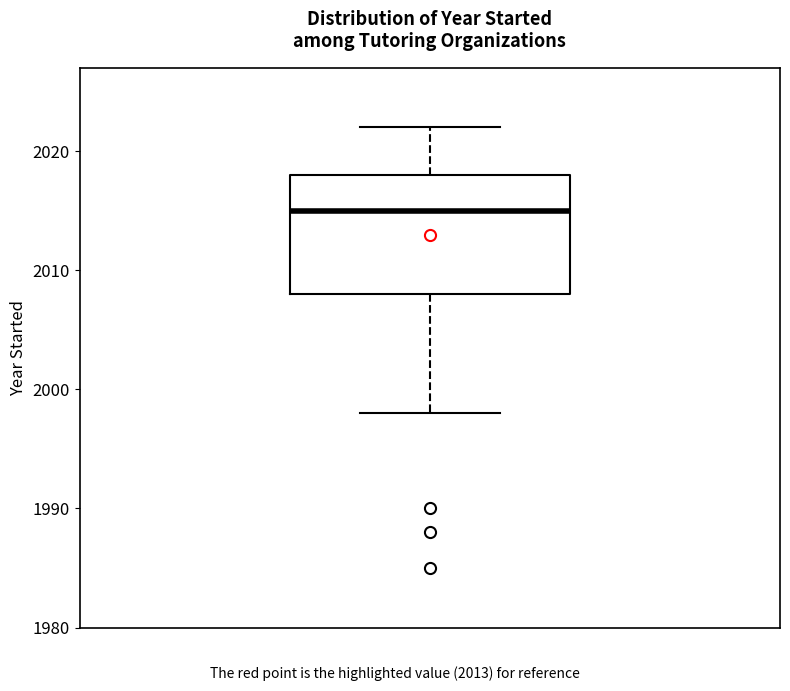

Transcribe this box plot: give where the median line is, the range the box spans, and where the two whiskers end, as read against the y-axis. The values are not printed on the chart, so give them approximately, as read against the axis.

median 2015, box 2008 to 2018, whiskers 1998 to 2022